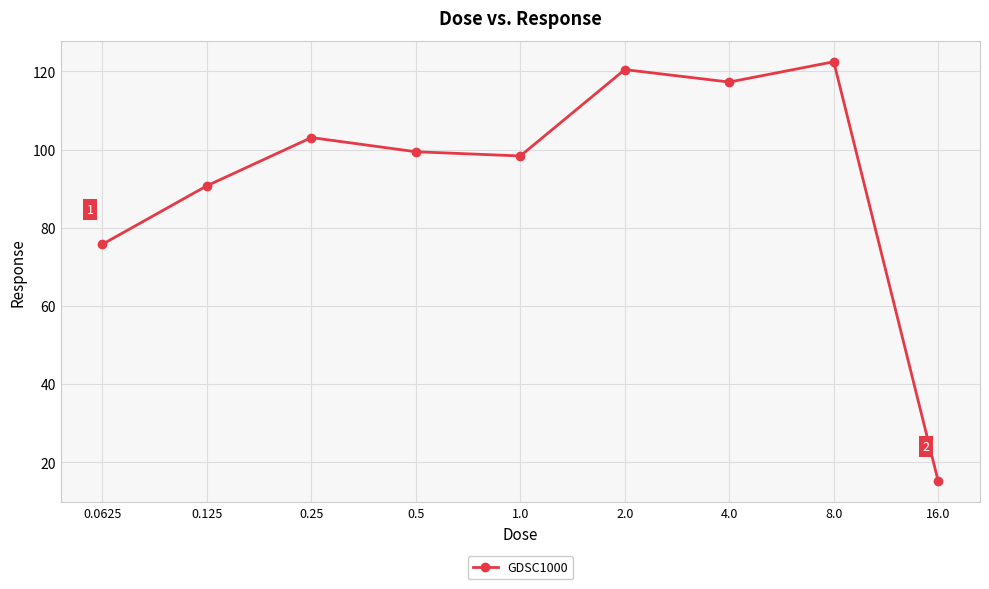

Reading left to right, list all the values displayed in this chart.

75.8	90.7	103.1	99.4	98.4	120.5	117.3	122.5	15.1